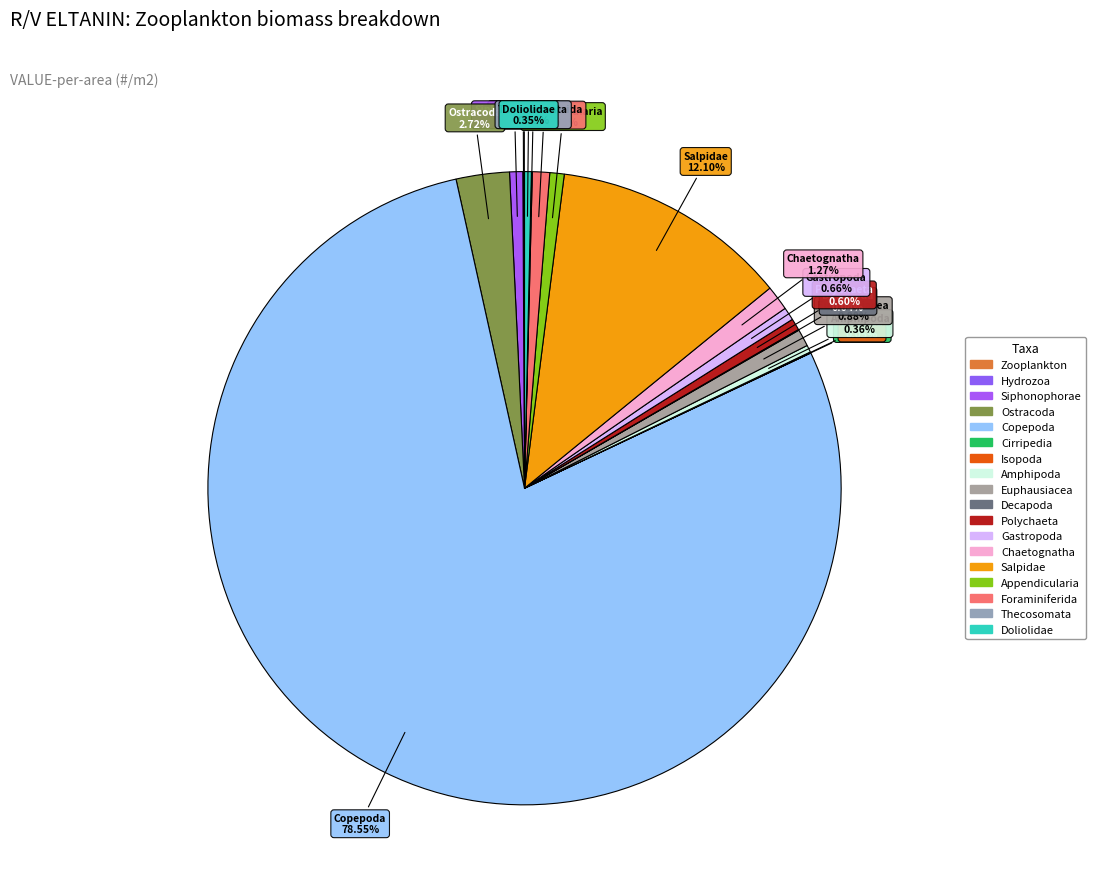

What is the majority slice?

Copepoda